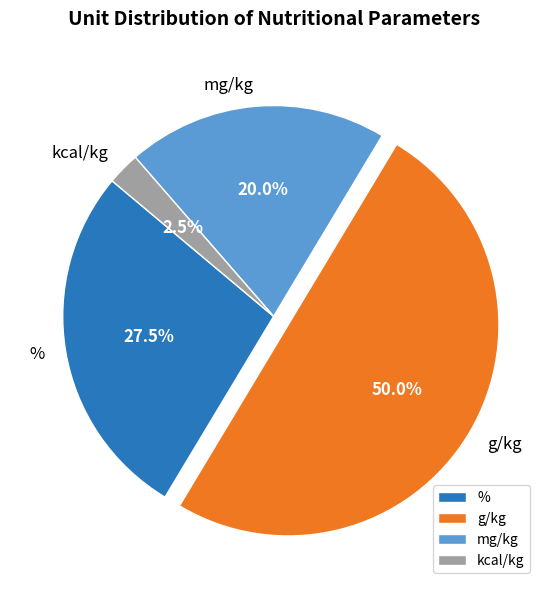

Which category has the biggest portion of the pie?

g/kg